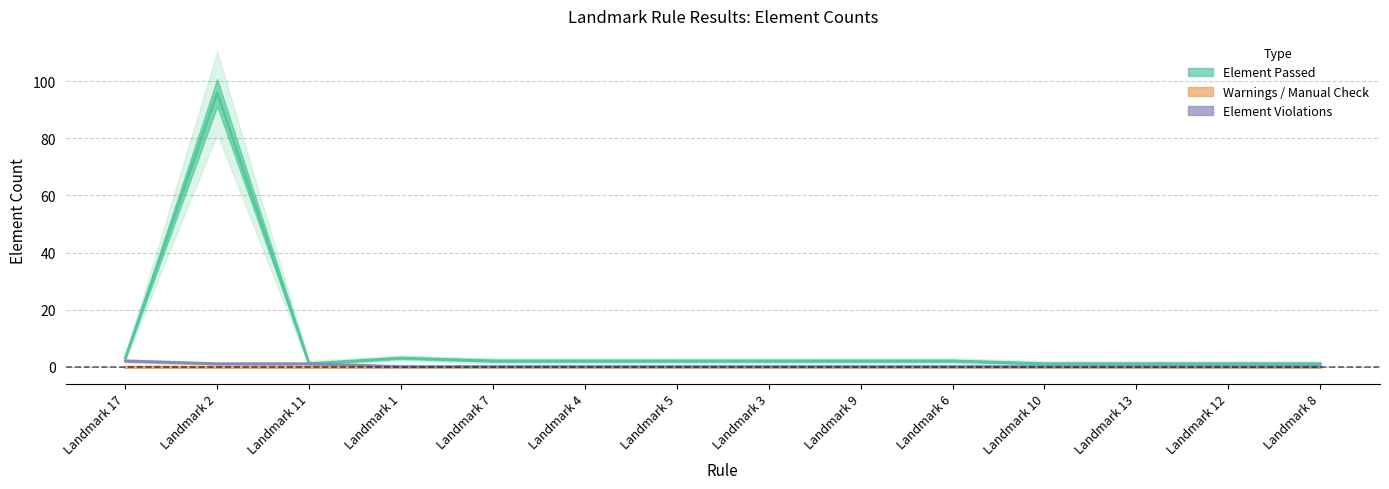

How many values in the Element Passed series are below 2?

5